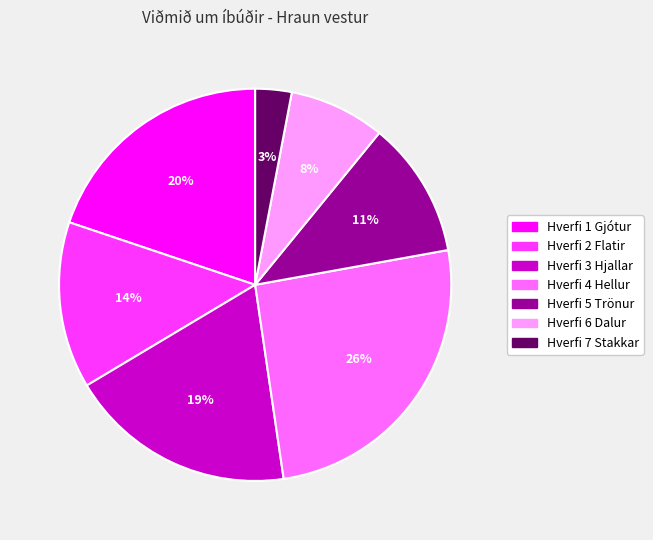

How many slices are in this pie chart?

7